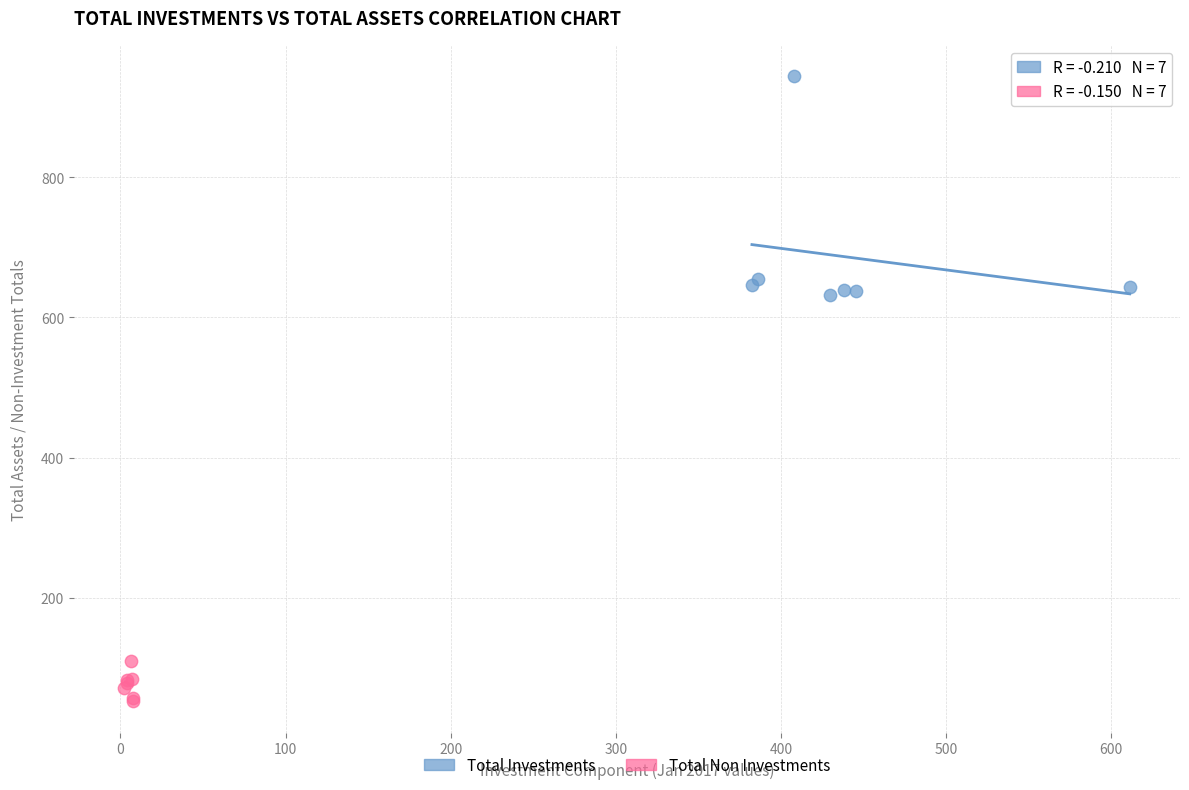

Which series reaches the maximum Y coordinate?

Total Investments